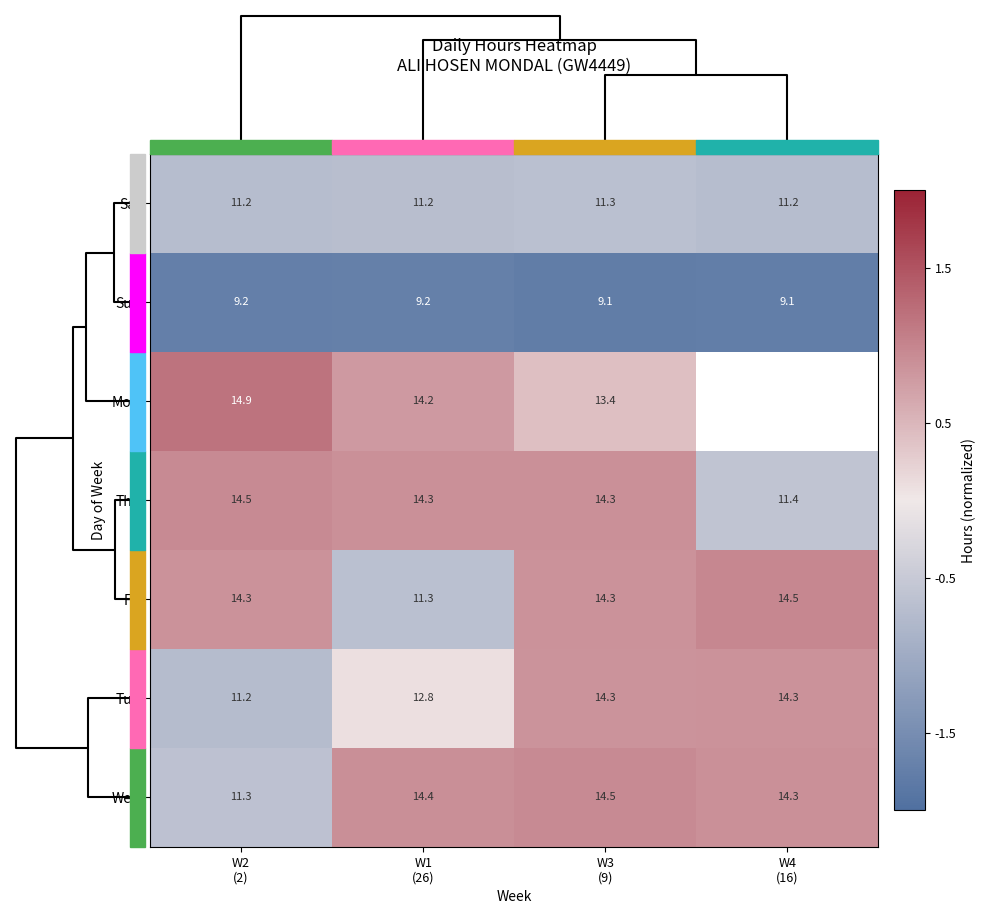

How many values in the Wed series exceed 14?

3